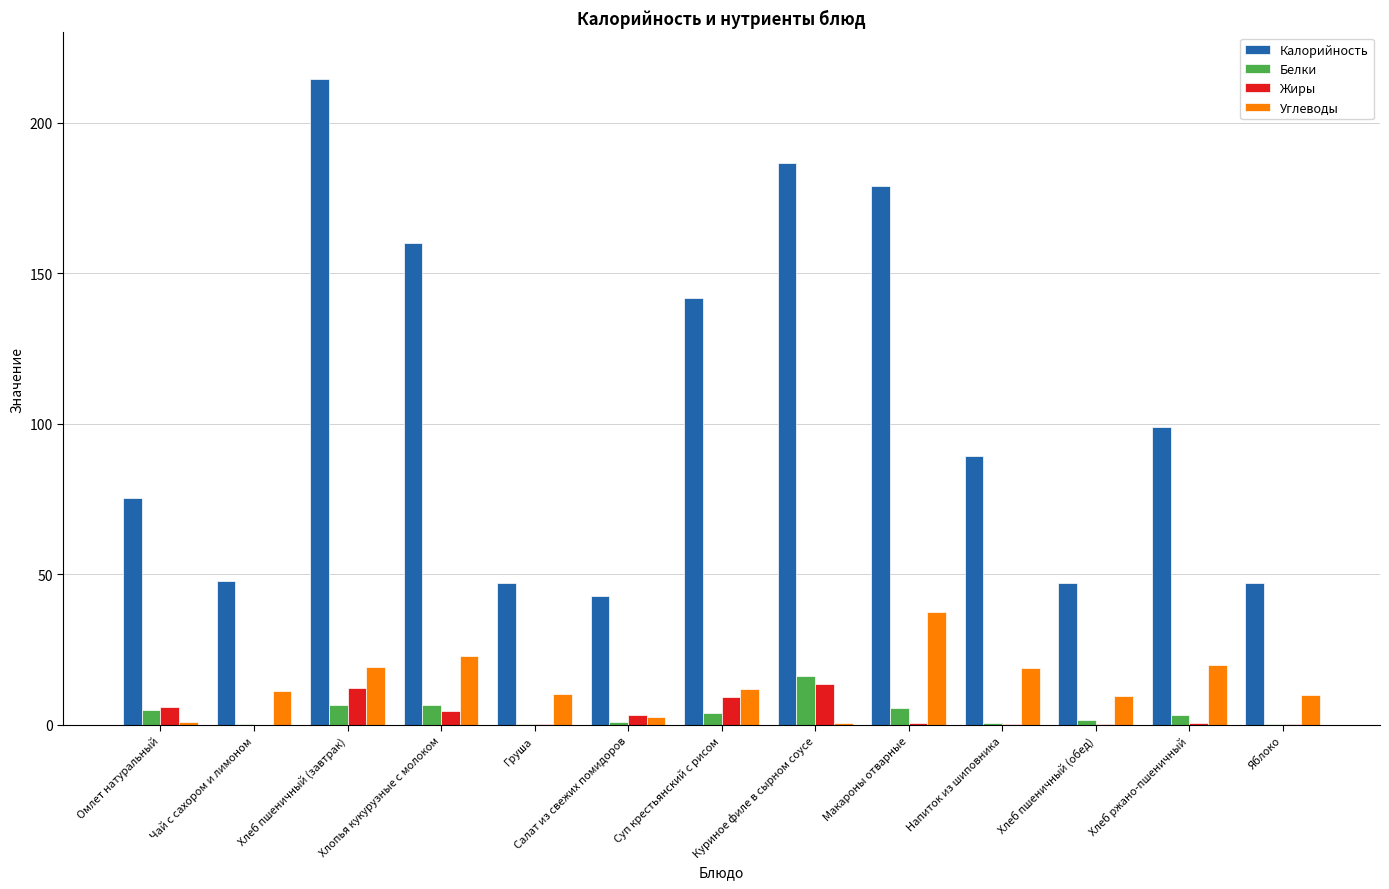

What are all the series names shown in the legend?

Калорийность, Белки, Жиры, Углеводы